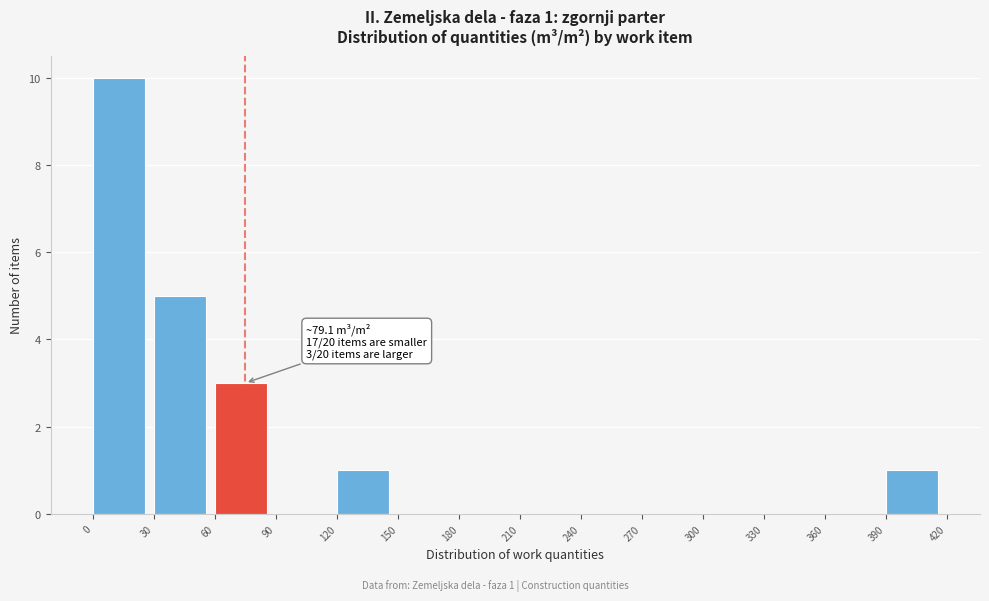

Over which range of the x-axis is the bar tallest?

0 to 30